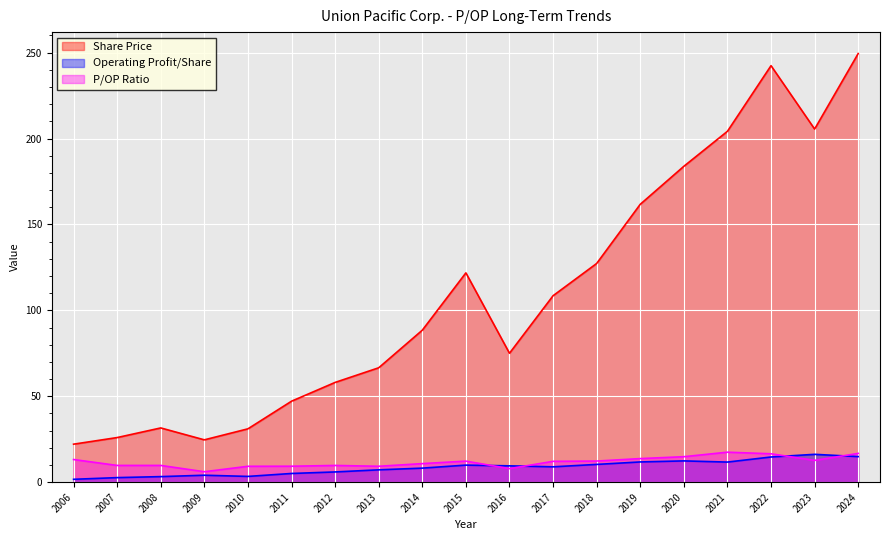

At which category does Operating Profit/Share reach its first local peak?

2009